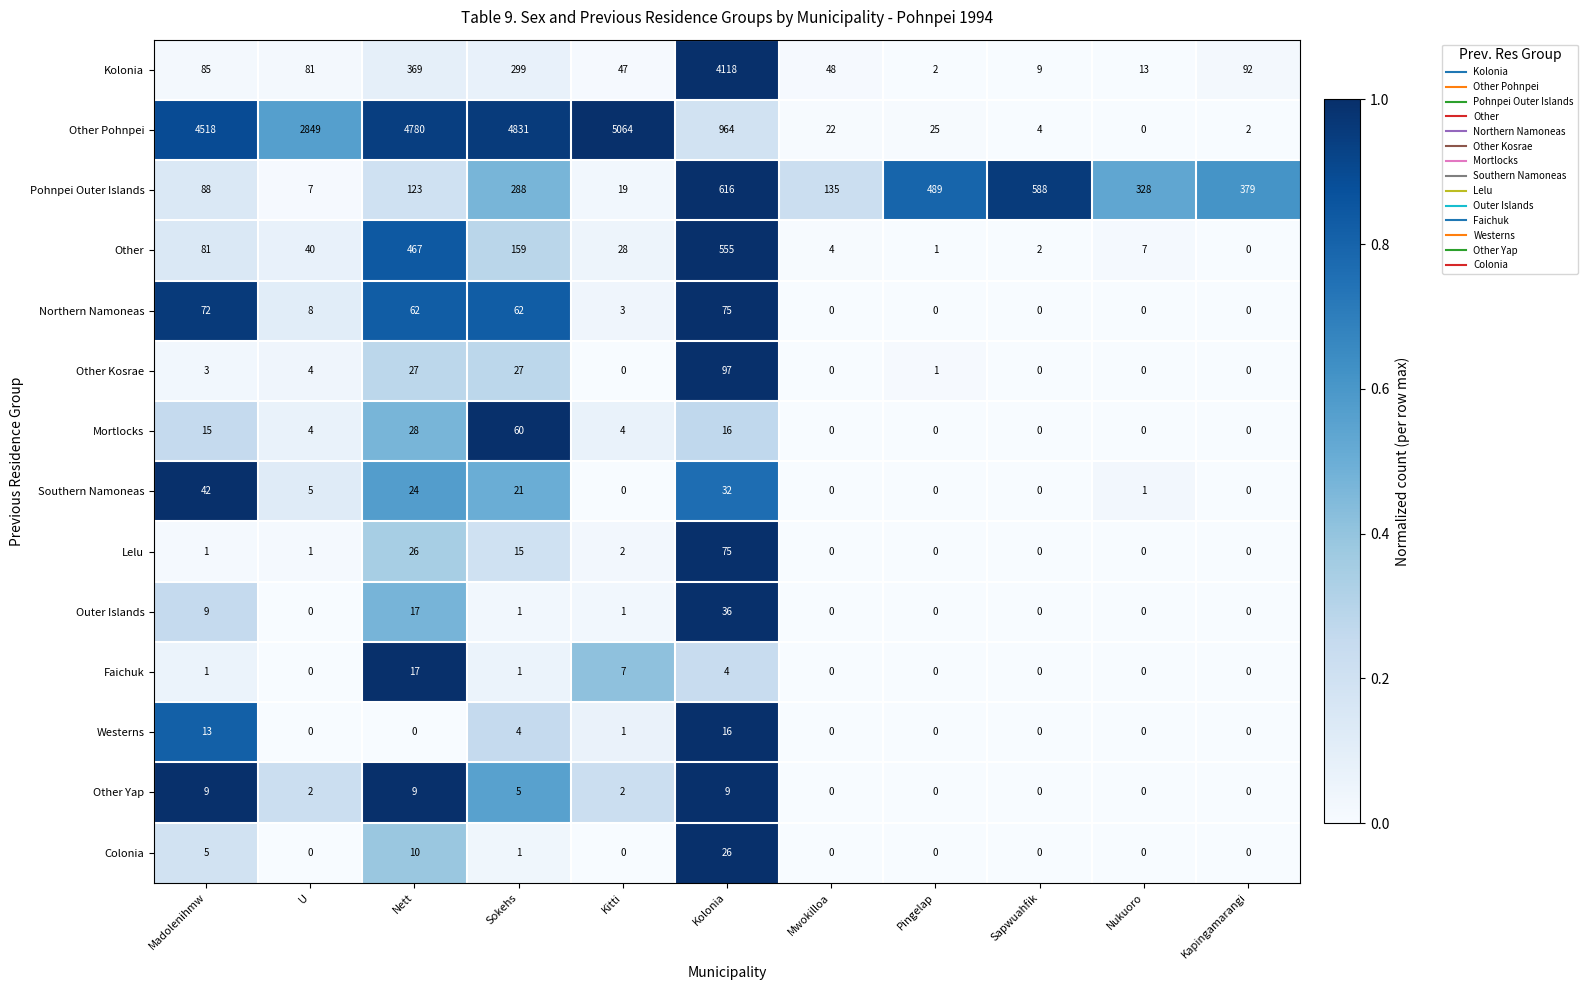

At which label does Other Pohnpei first exceed 964?

Madolenihmw